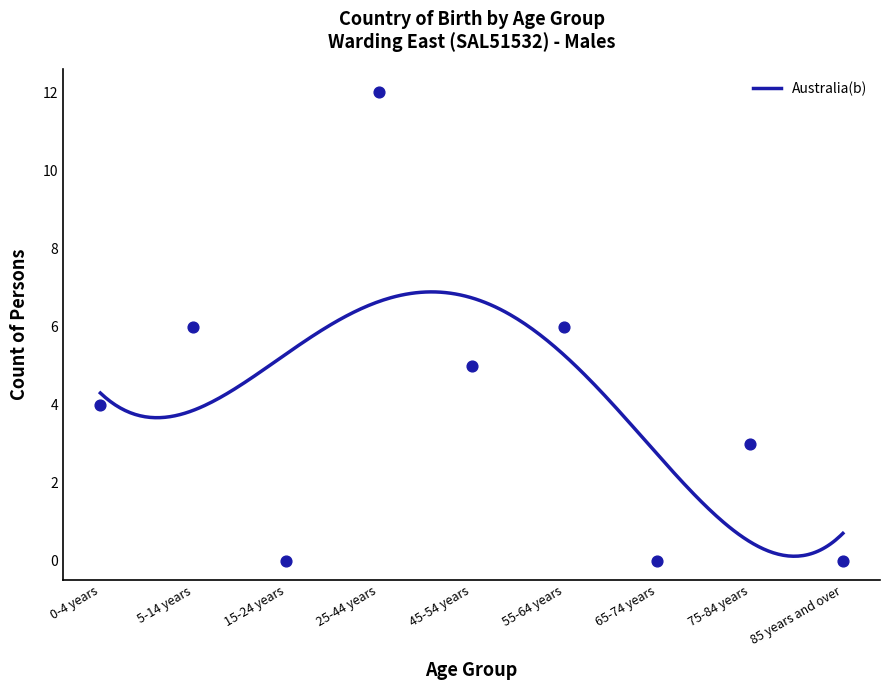

Which has a higher value, 0-4 years or 45-54 years?

45-54 years